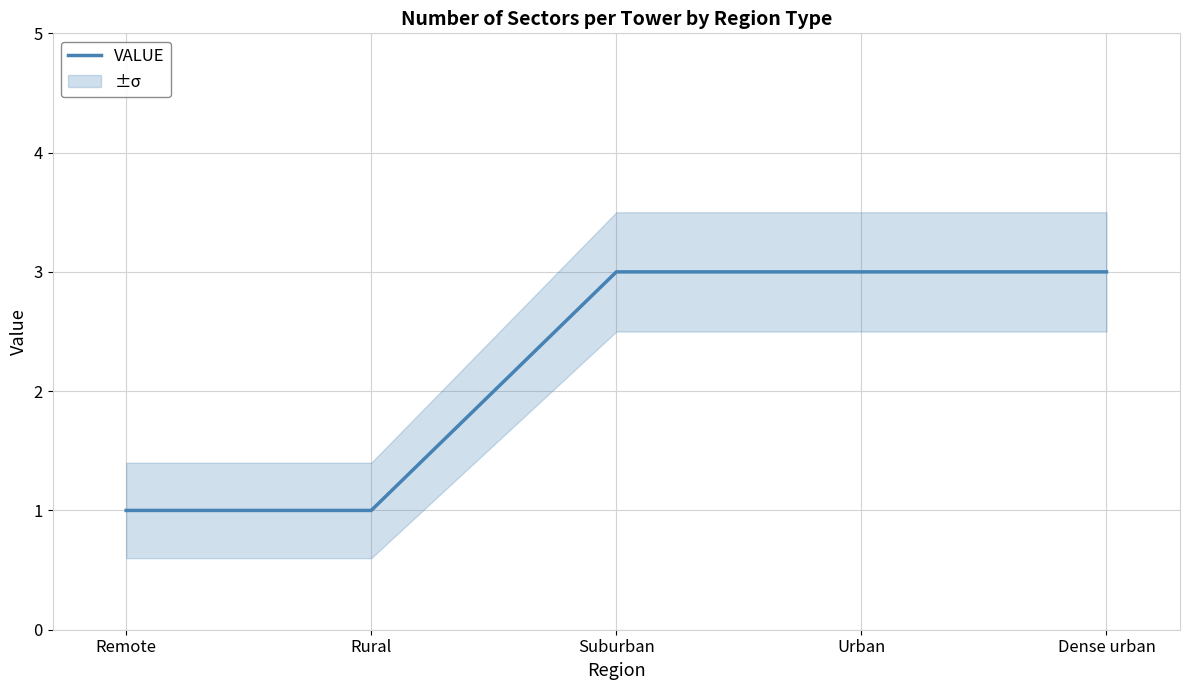

What is the ratio of the value at Dense urban to the value at Urban?

1.0